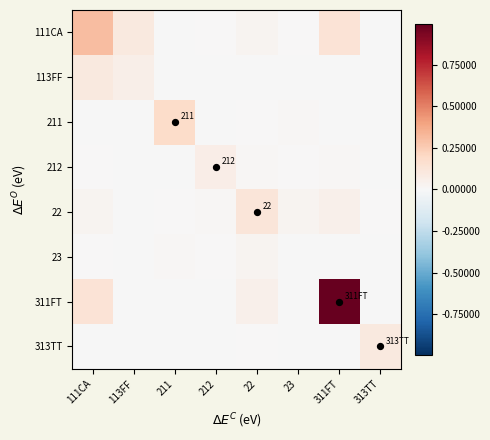

True or false: 113FF has a value of 0.1 at 111CA.

True